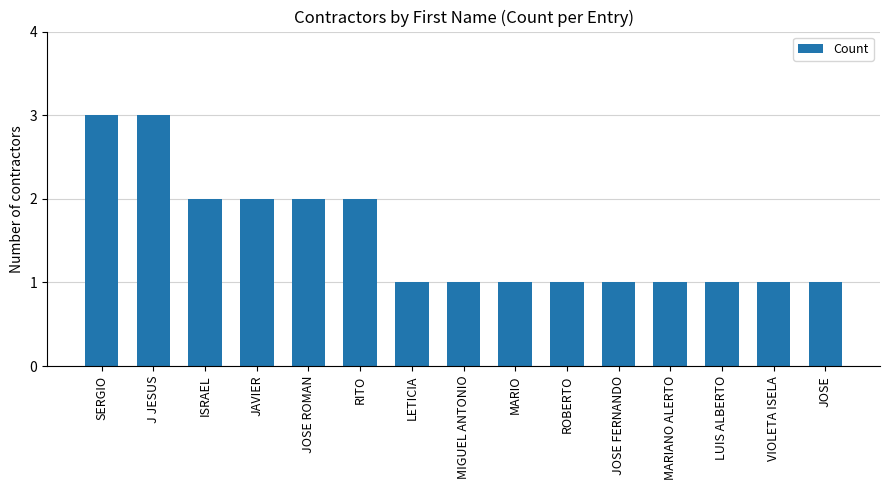

True or false: the data shows 1 at MARIANO ALERTO.

True